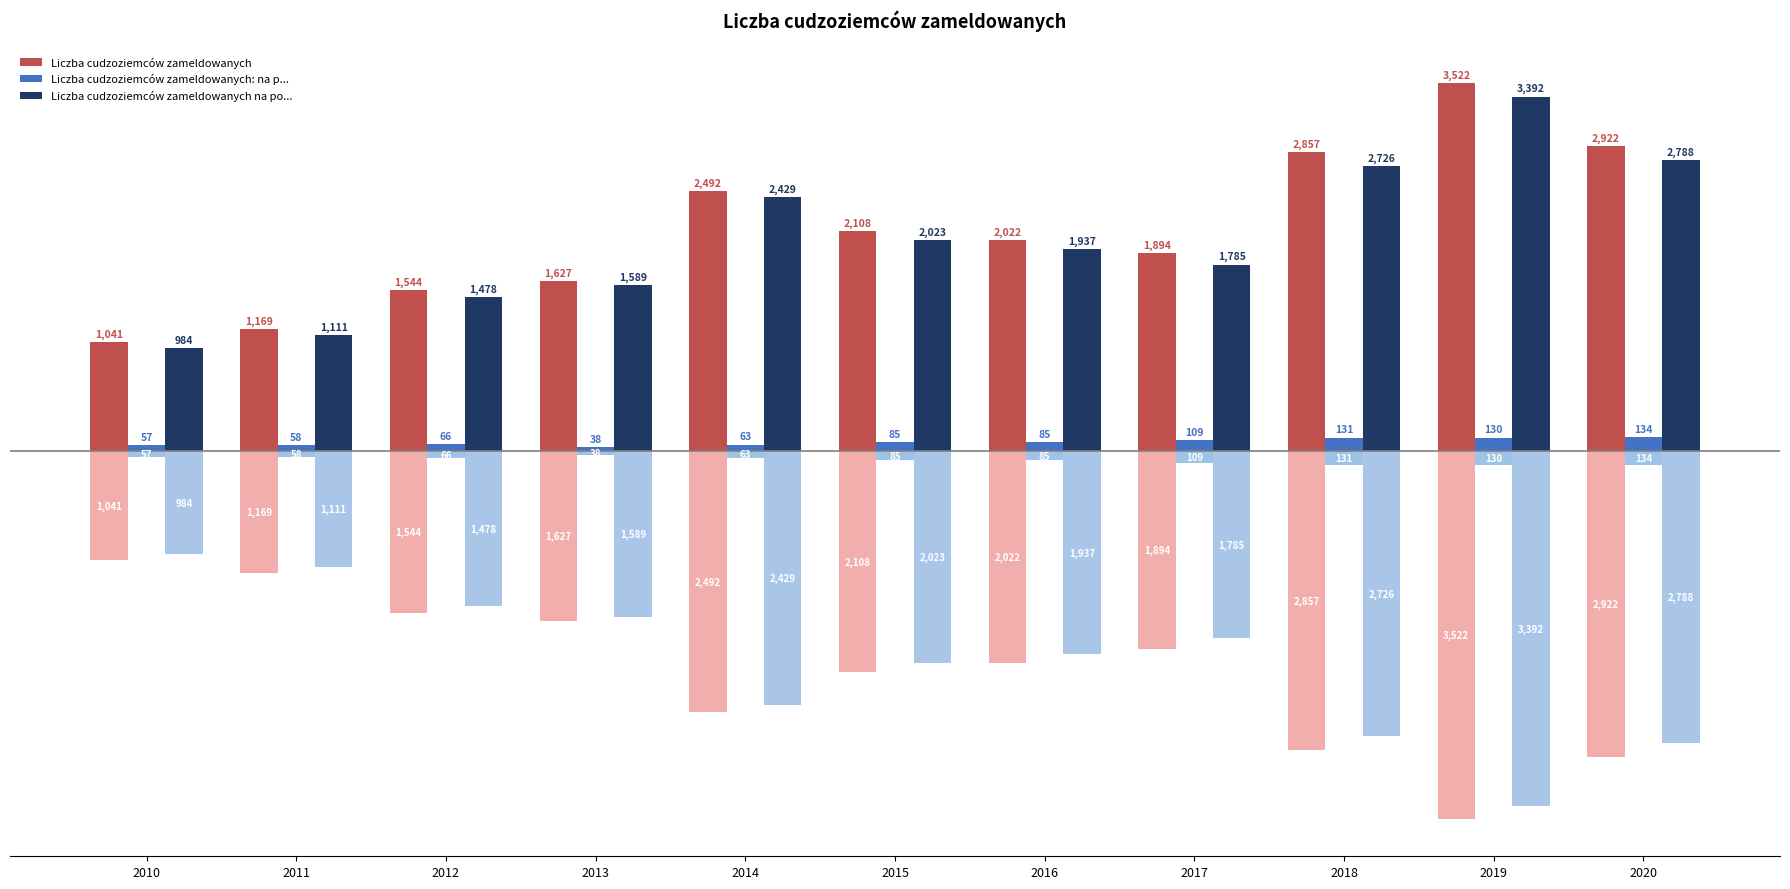

What is the total value across all series at 2018?

5714